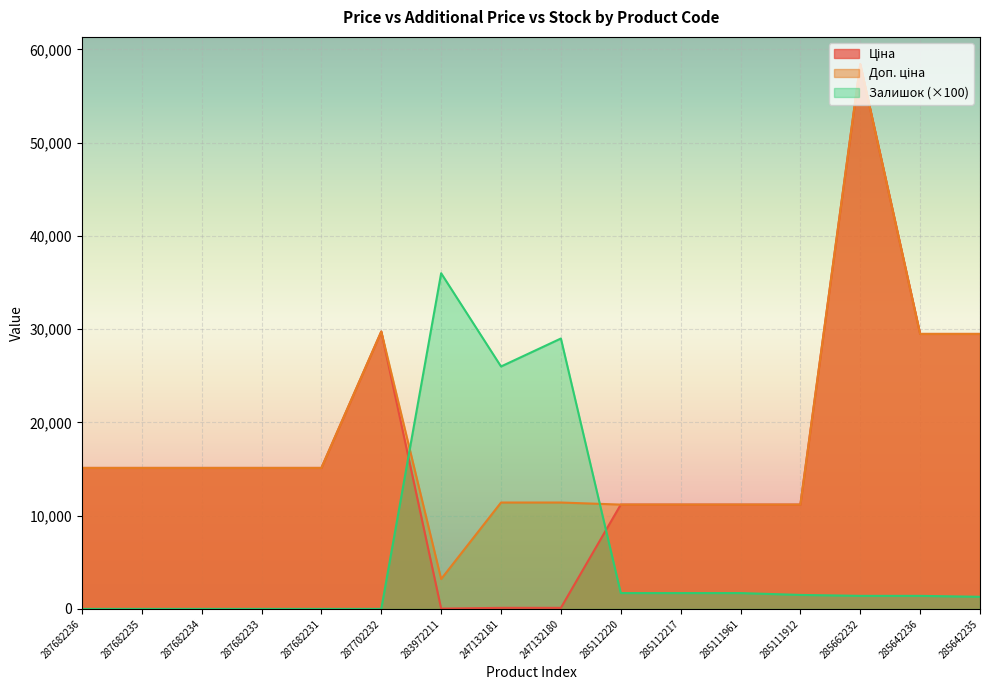

What is the sum of the Залишок values at 287682234 and 247132180?

29000.0